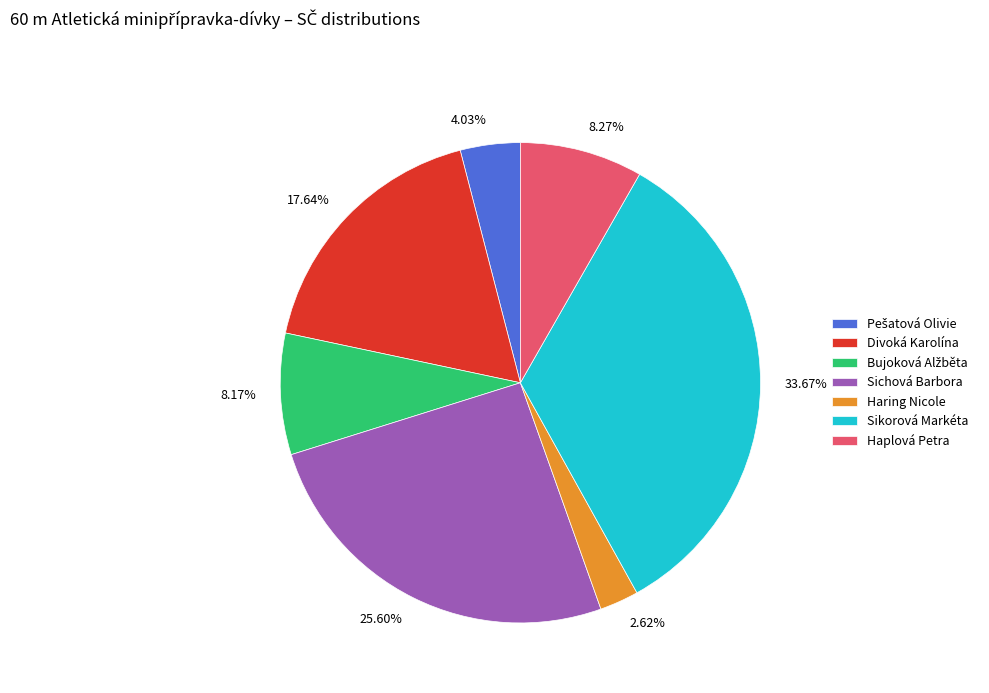

How many slices are in this pie chart?

7